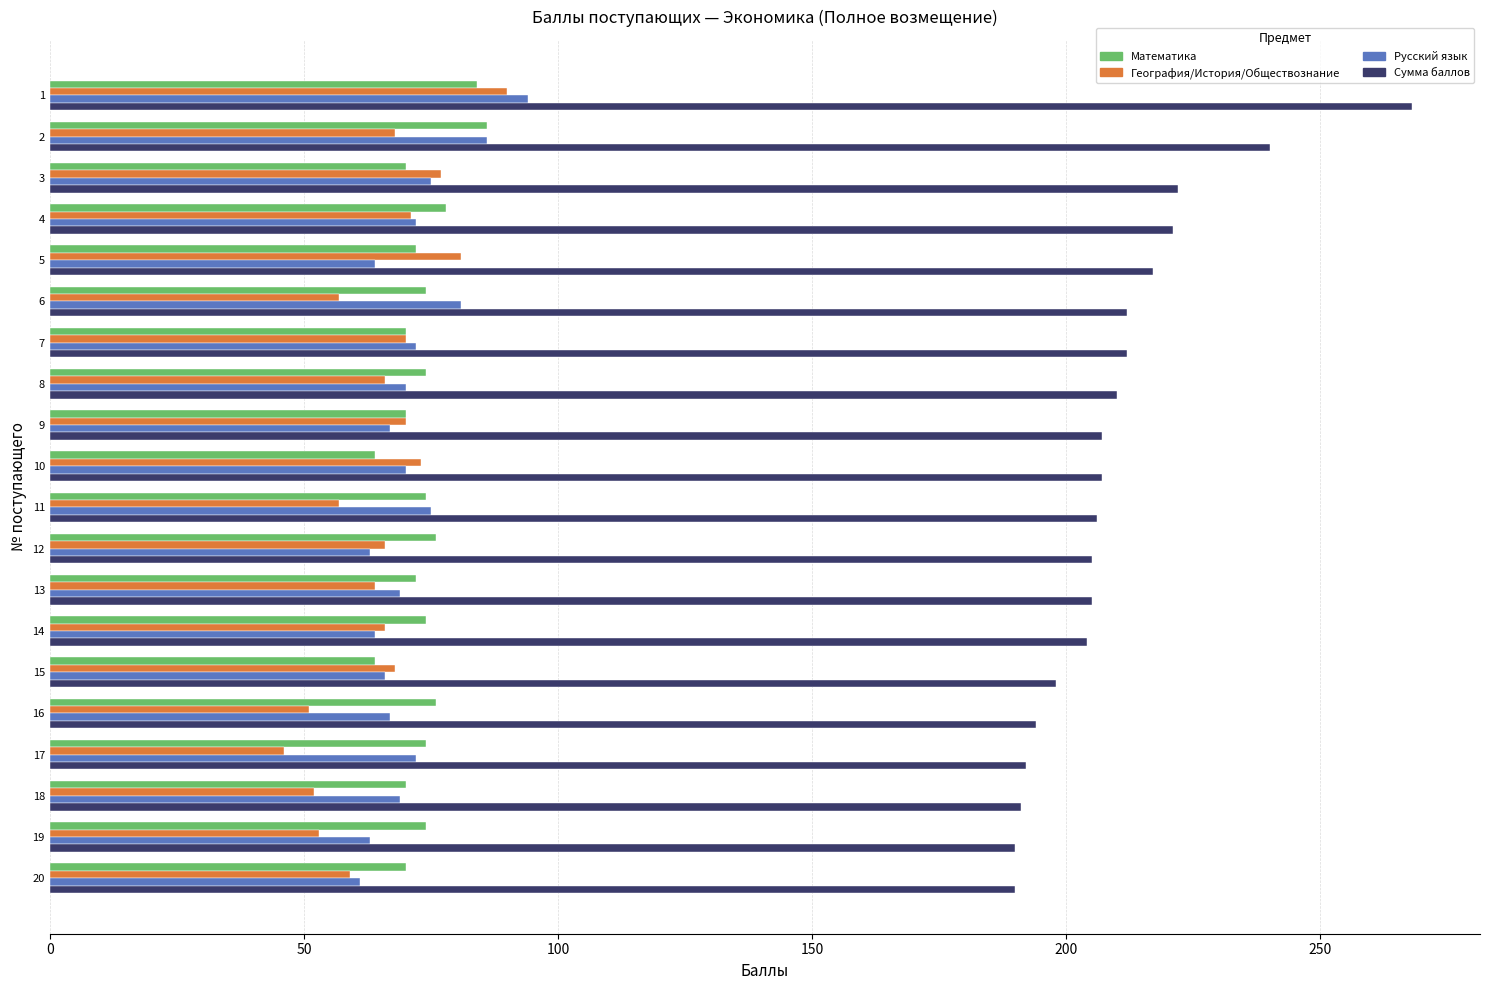

What is the difference between the highest and lowest values at 14?

140